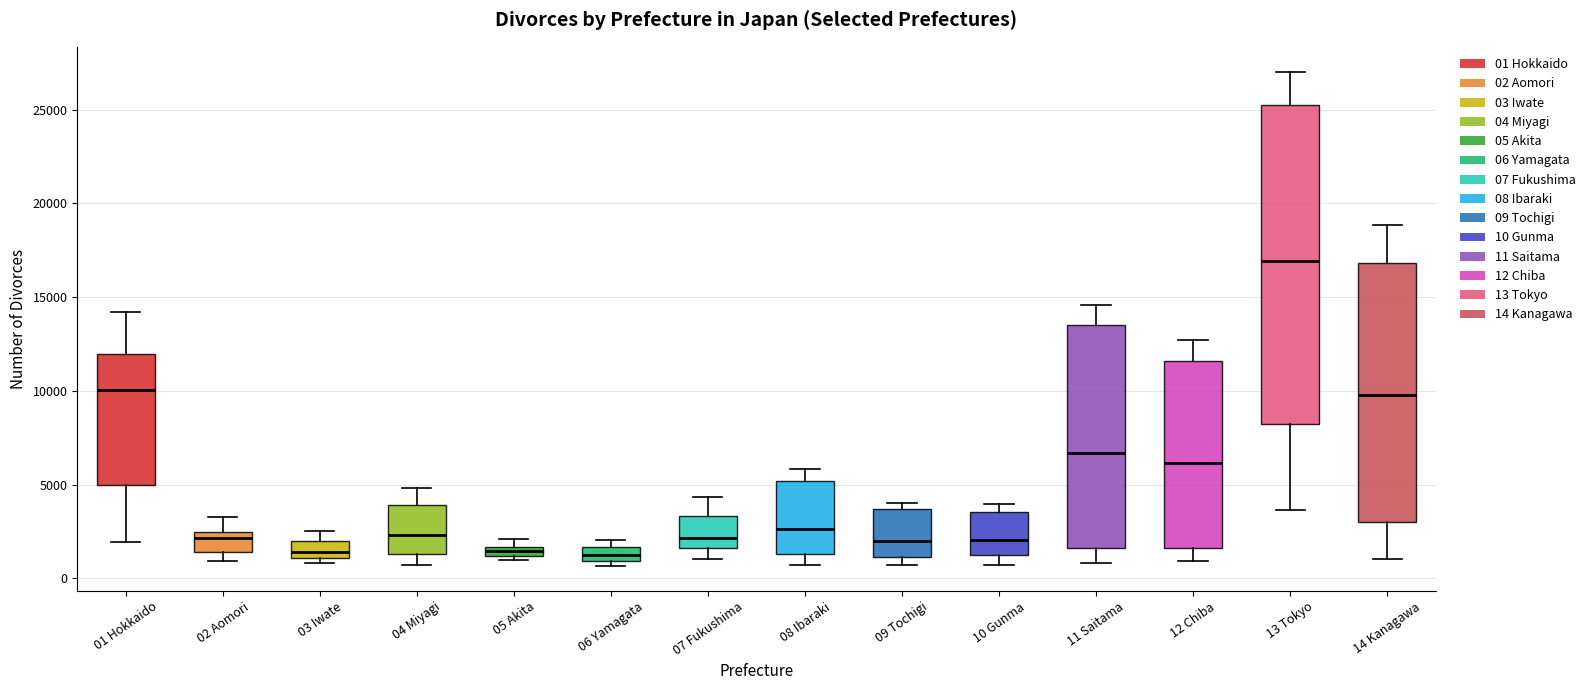

Comparing the boxes themselves (not the whiskers), which one is the tallest?

13 Tokyo